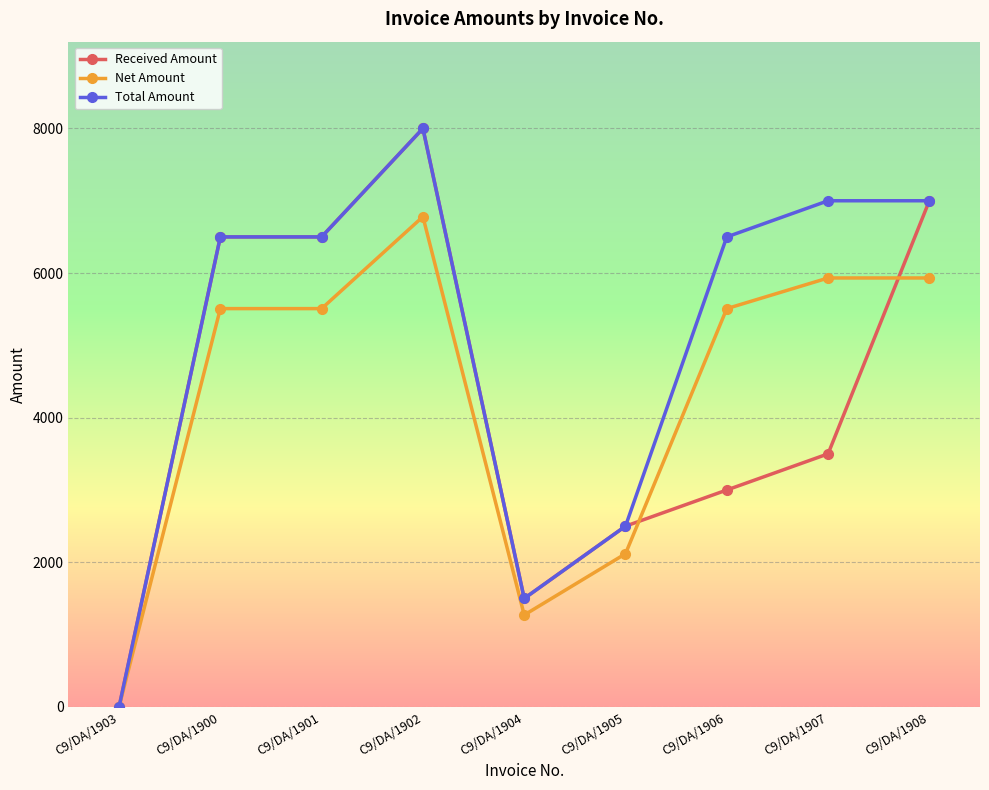

What is the sum of all Net Amount values?

38559.3